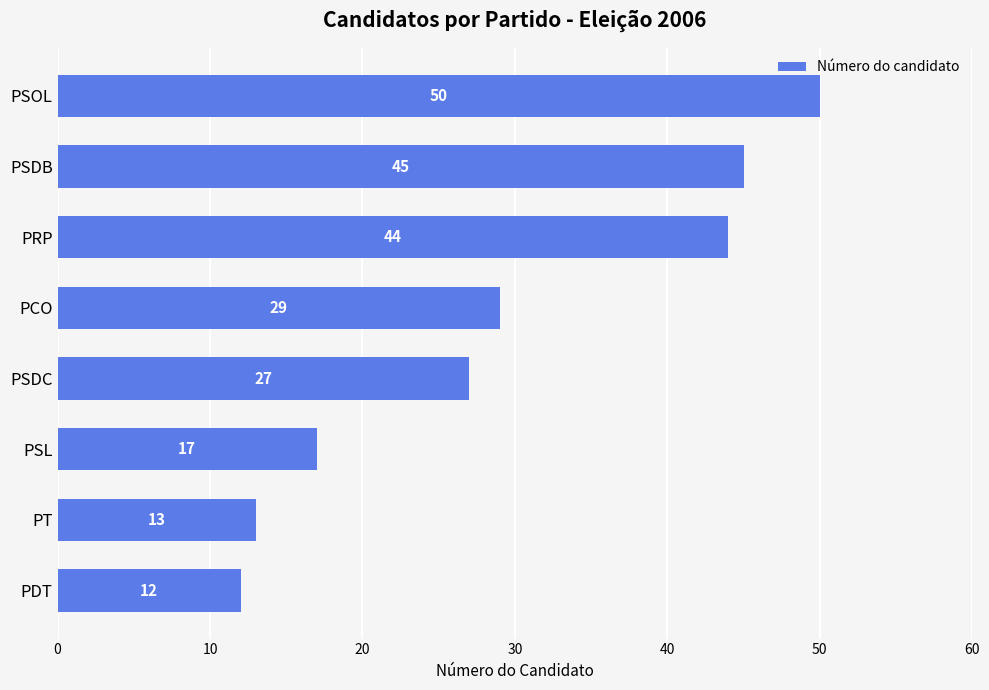

The chart shows a value of 41 at PSDC. True or false?

False